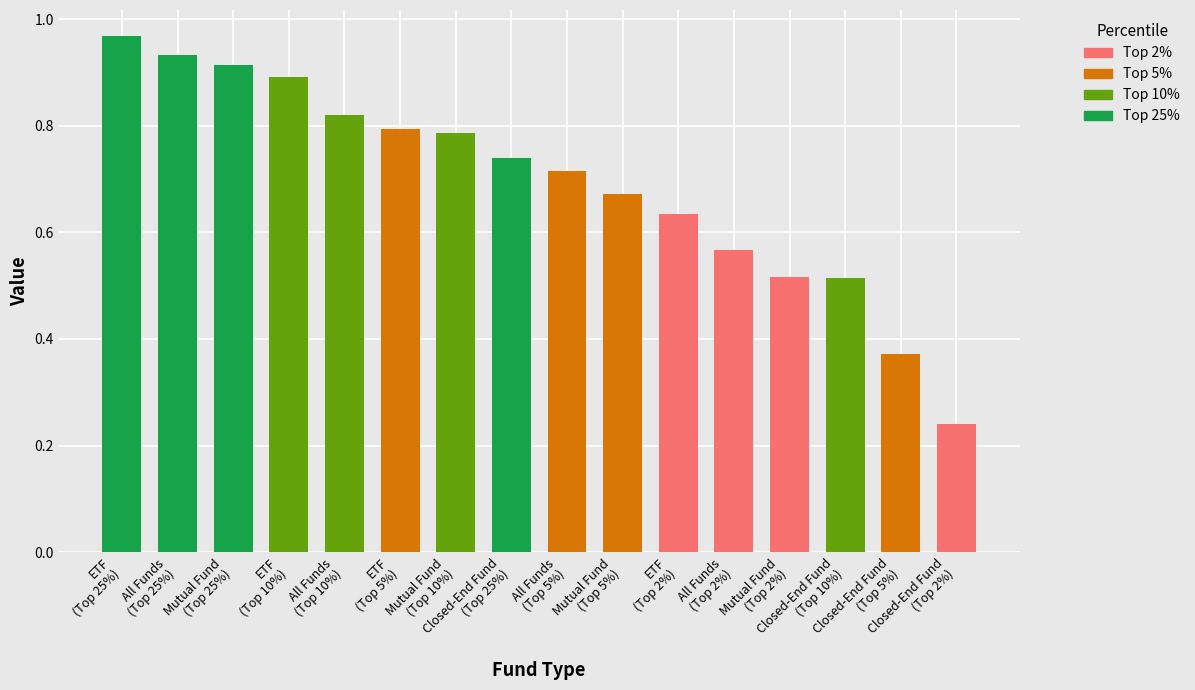

Reading left to right, transcribe all the data shown in this chart.

Top 2%: All Funds=0.6	Mutual Fund=0.5	ETF=0.6	Closed-End Fund=0.2
Top 5%: All Funds=0.7	Mutual Fund=0.7	ETF=0.8	Closed-End Fund=0.4
Top 10%: All Funds=0.8	Mutual Fund=0.8	ETF=0.9	Closed-End Fund=0.5
Top 25%: All Funds=0.9	Mutual Fund=0.9	ETF=1.0	Closed-End Fund=0.7